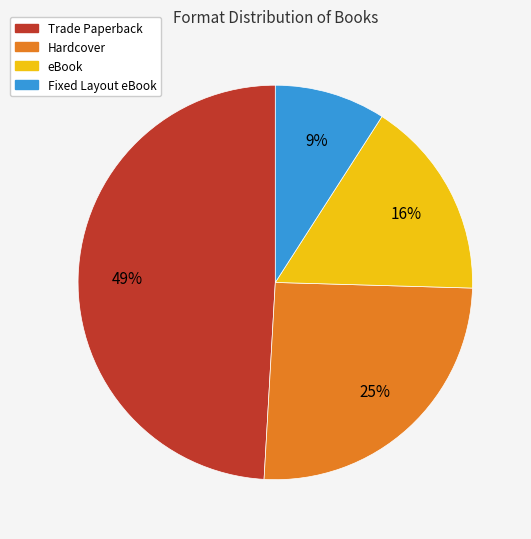

Does eBook represent more than half of the total?

No